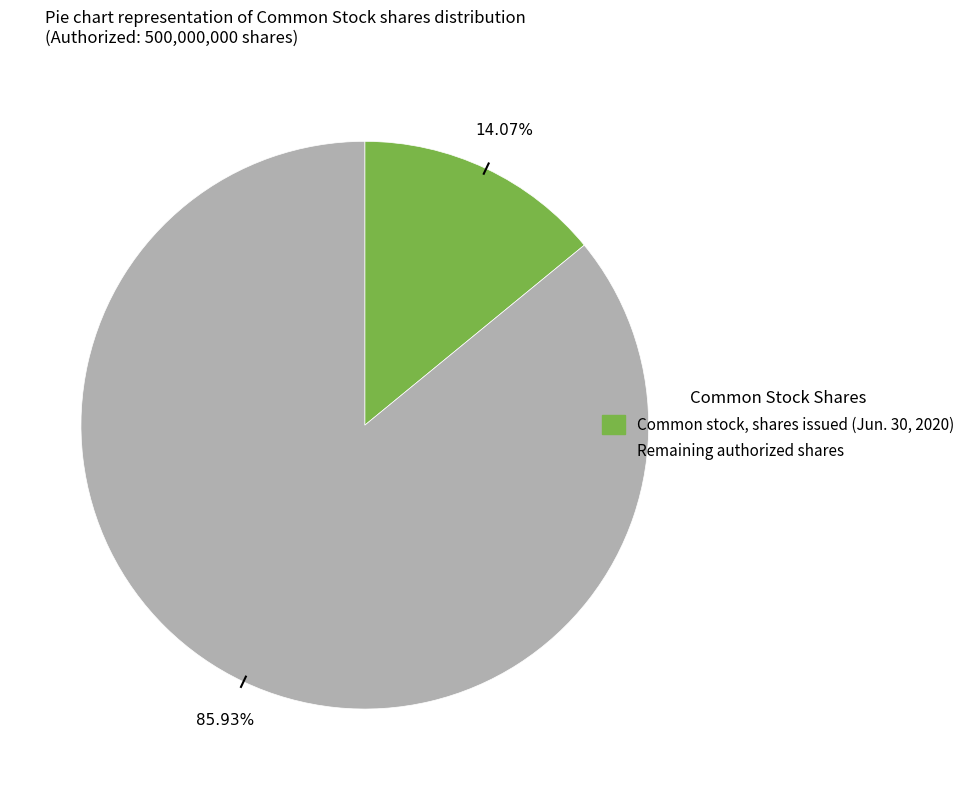

Do Remaining authorized shares and Common stock, shares issued (Jun. 30, 2020) together represent more than half of the pie?

Yes